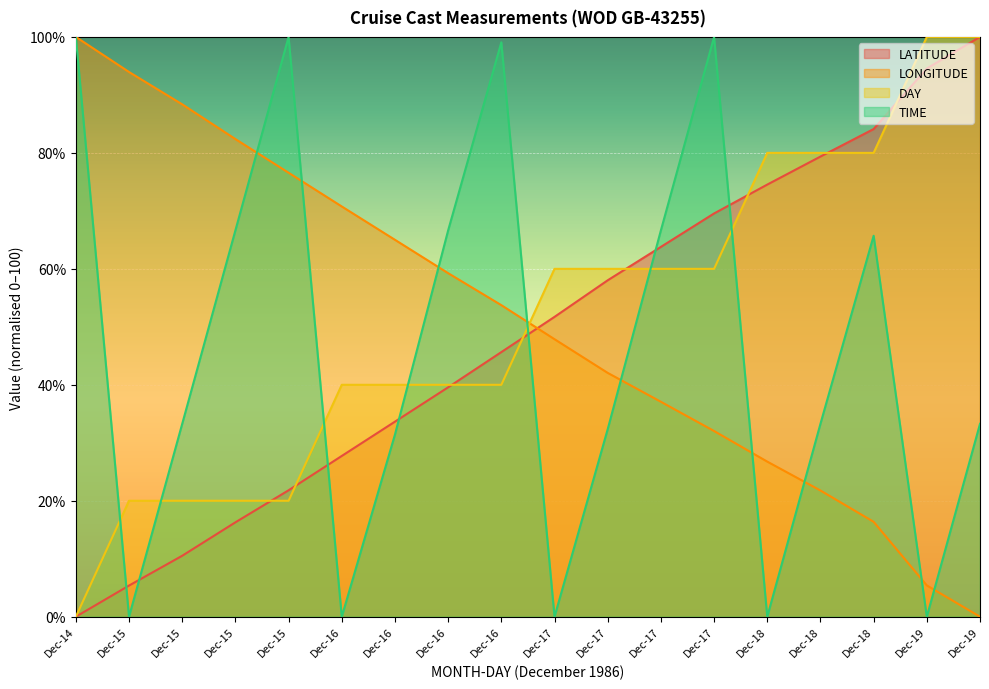

True or false: LONGITUDE and TIME cross at least once.

True